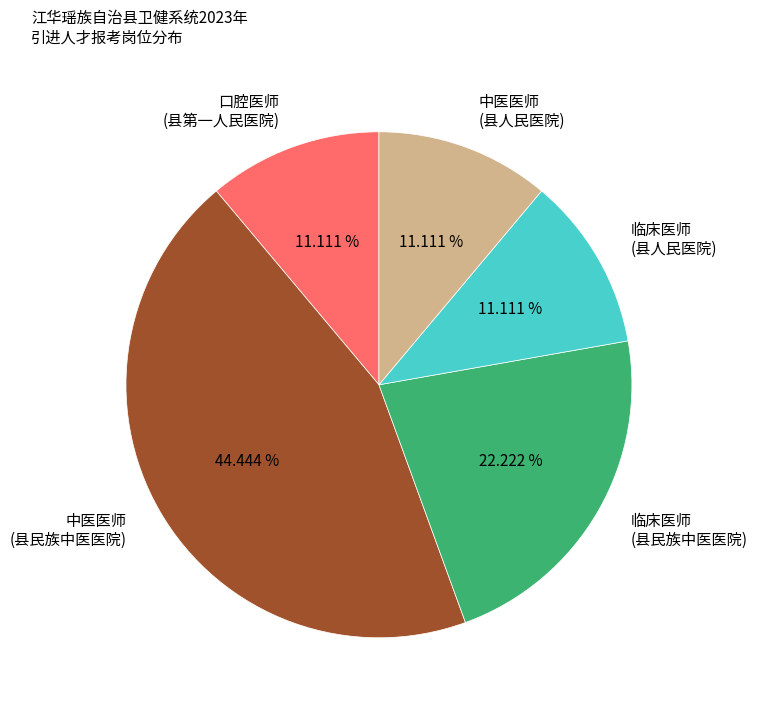

Between 口腔医师 (县第一人民医院) and 中医医师 (县民族中医医院), which is larger?

中医医师 (县民族中医医院)